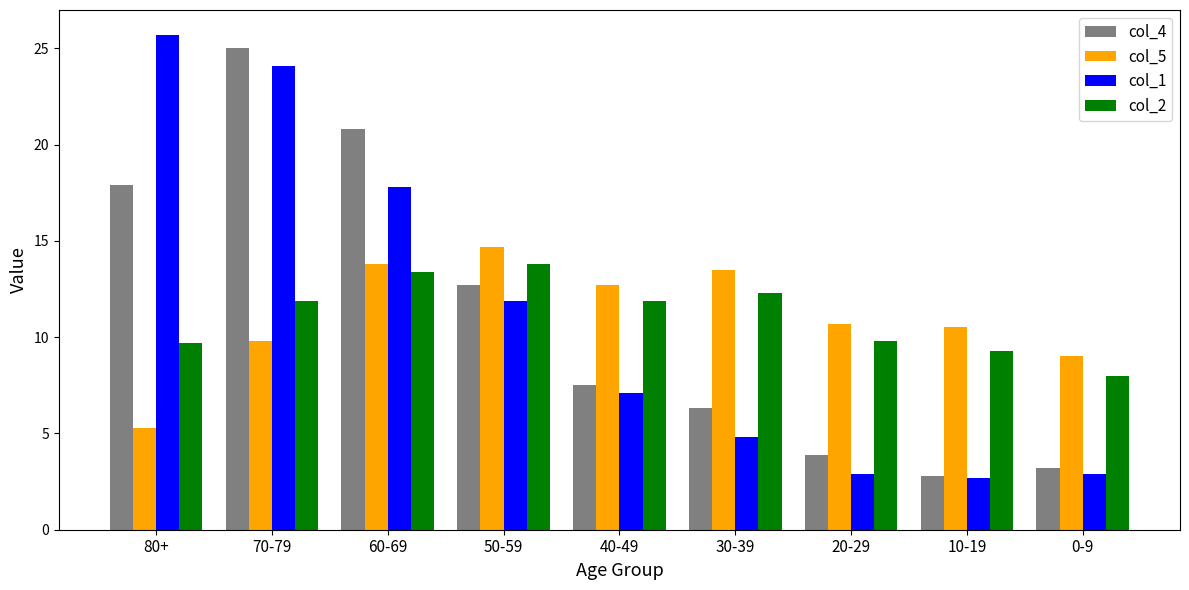

What is the difference between the col_2 values at 60-69 and 40-49?

1.5